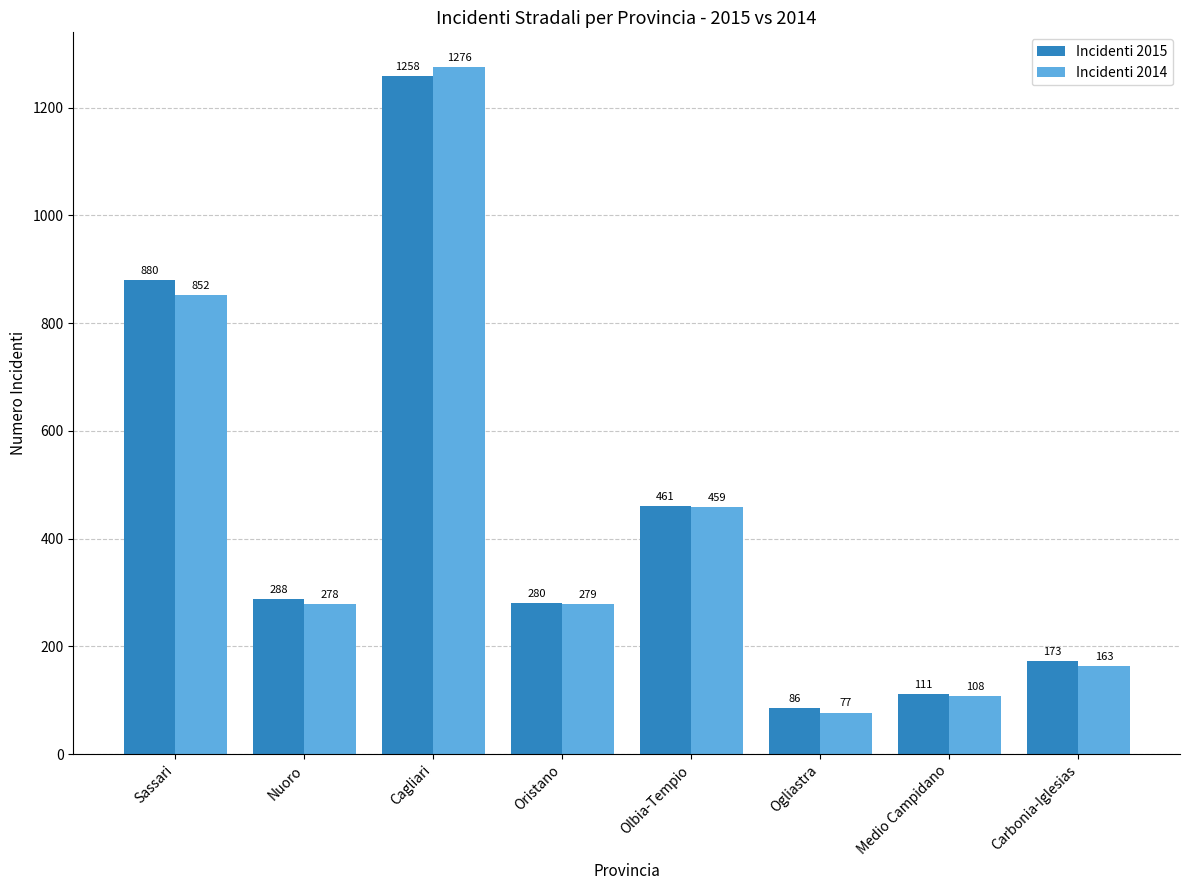

What is the difference between the maximum and minimum values in the Incidenti 2014 series?

1199